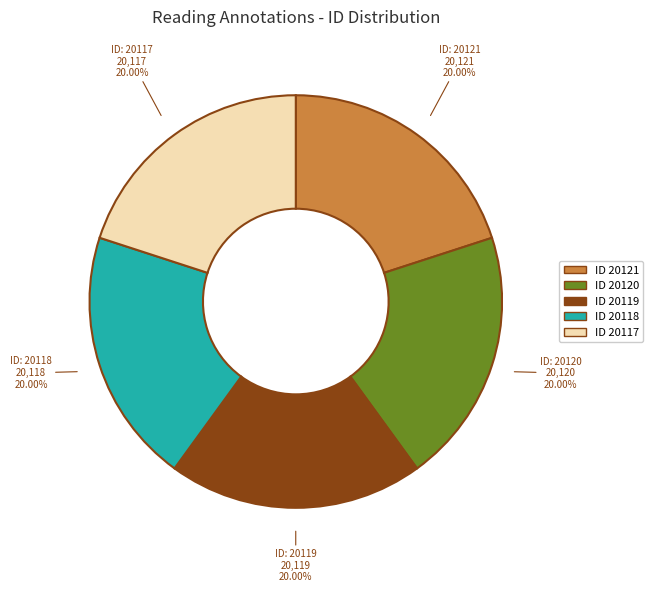

Is there any slice that represents more than half of the pie?

No